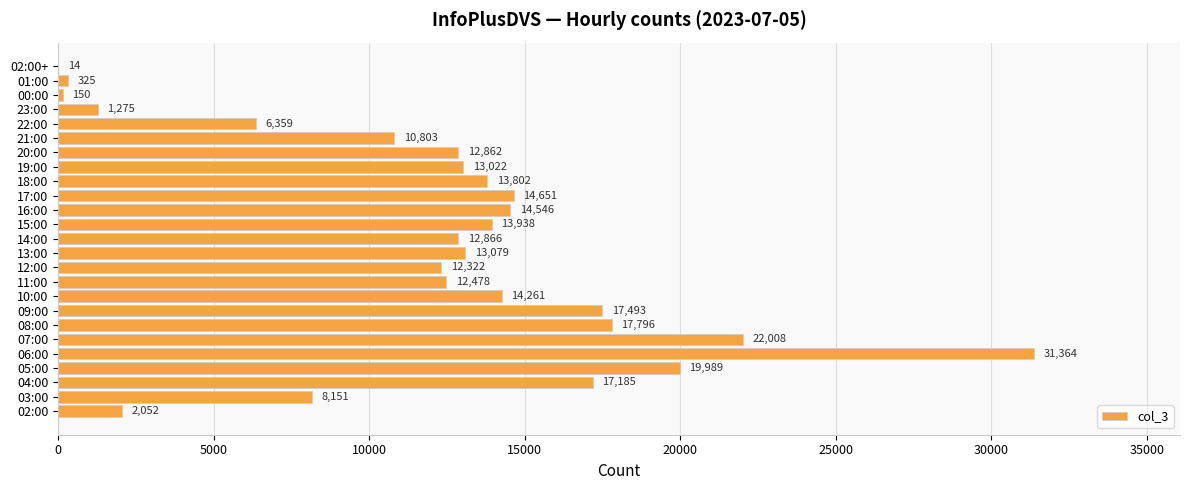

The value at 20:00 is 8358. True or false?

False